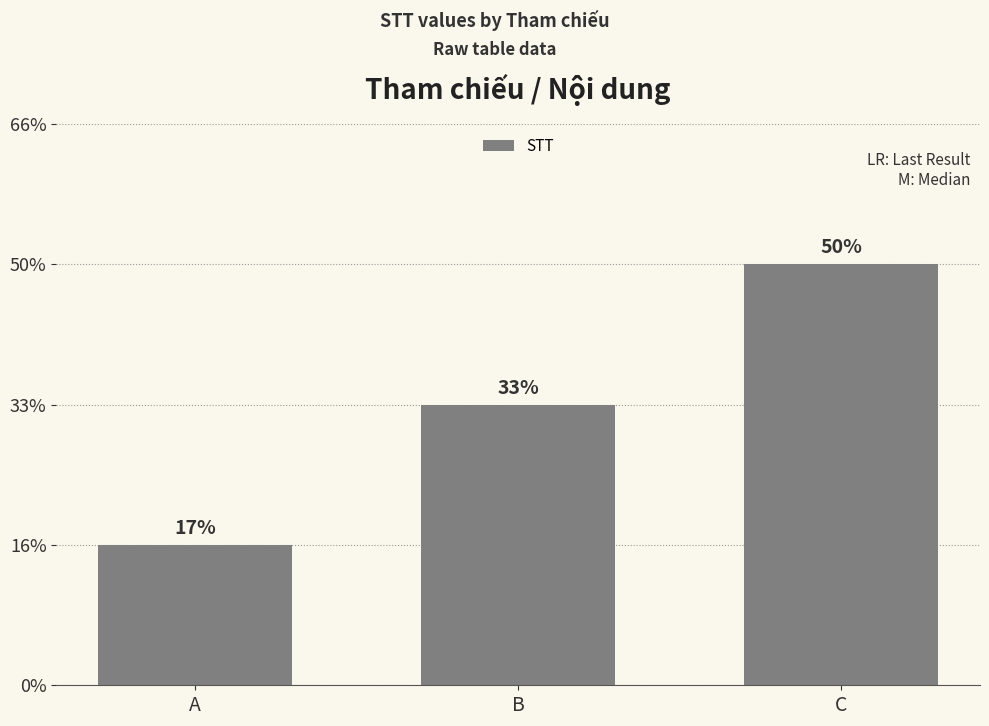

List the labels in order of value, largest first.

C, B, A